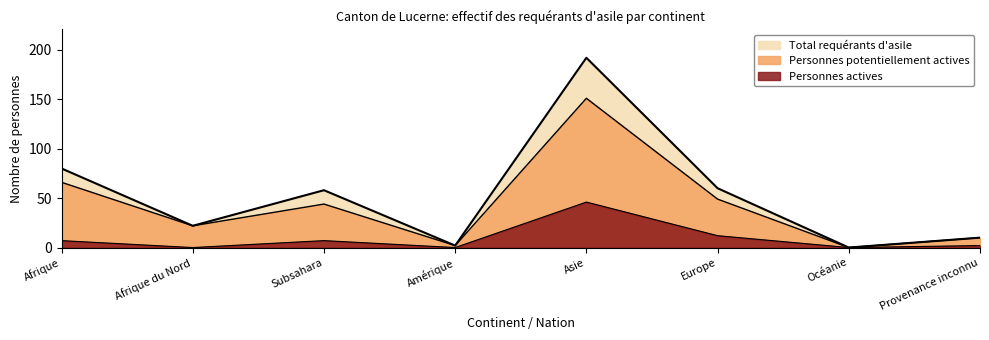

At which label does Personnes potentiellement actives first exceed 44?

Afrique